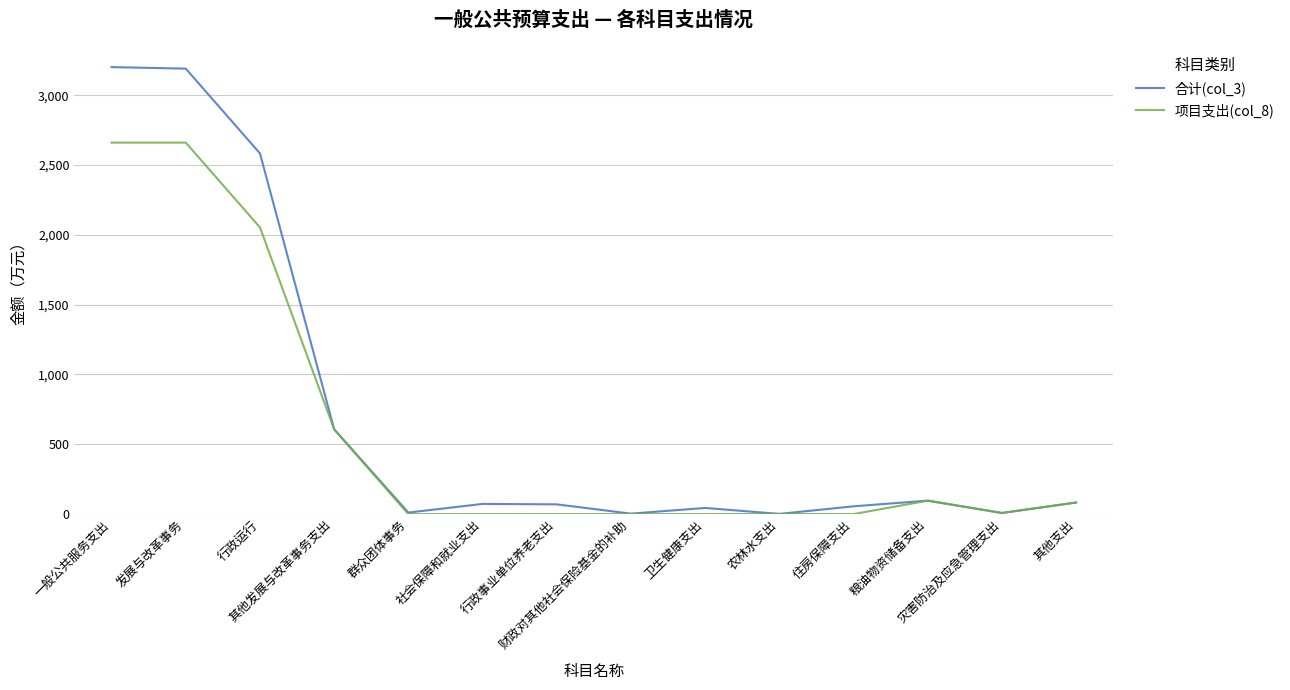

Rank the series by their maximum value, from highest to lowest.

合计(col_3), 项目支出(col_8)